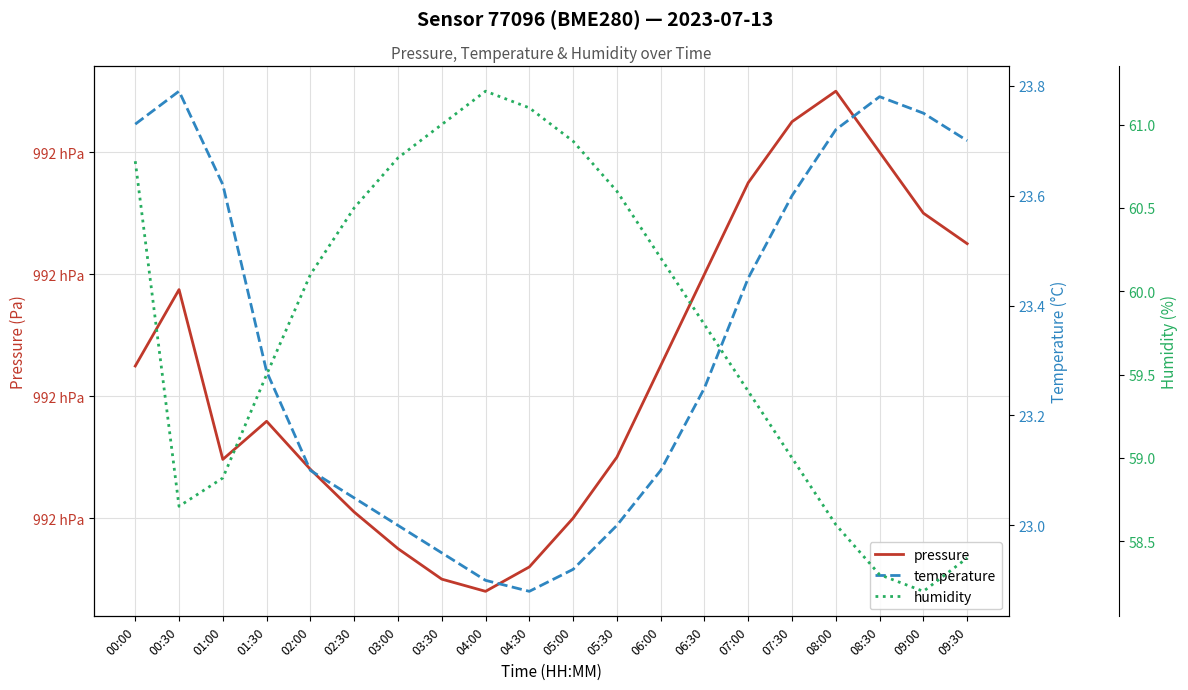

Is it true that pressure equals 37959.8 at 04:30?

False